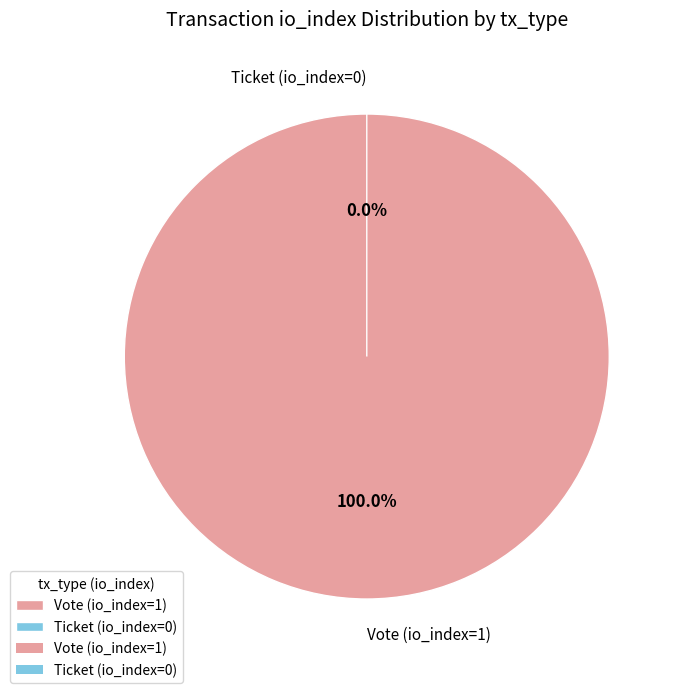

What percentage is NOT represented by Ticket (io_index=0)?

100.0%